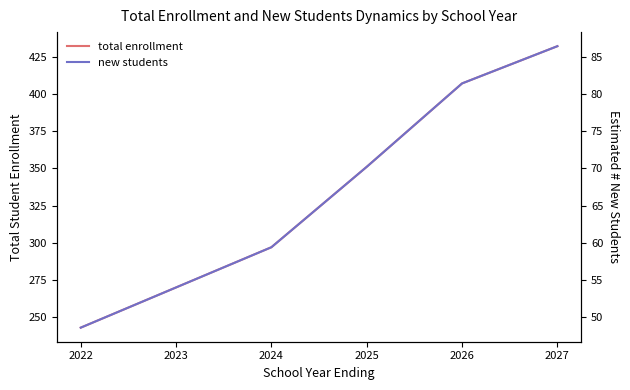

What is the average value of the new students series?

66.7